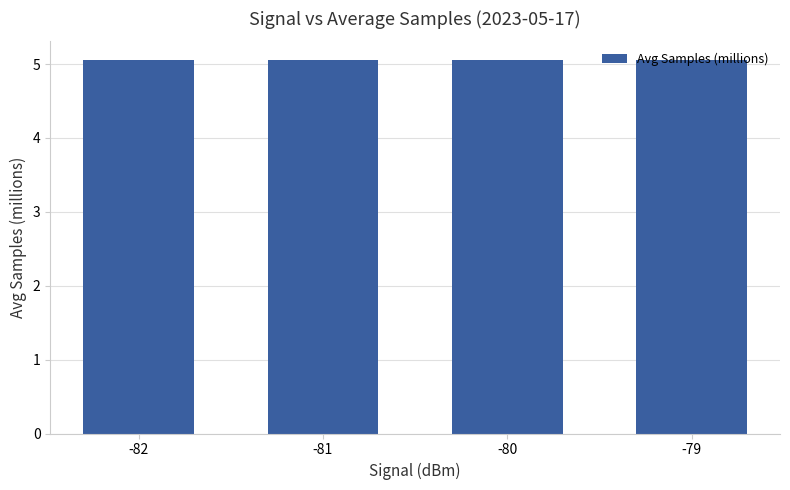

The value at -79 is 2.9. True or false?

False